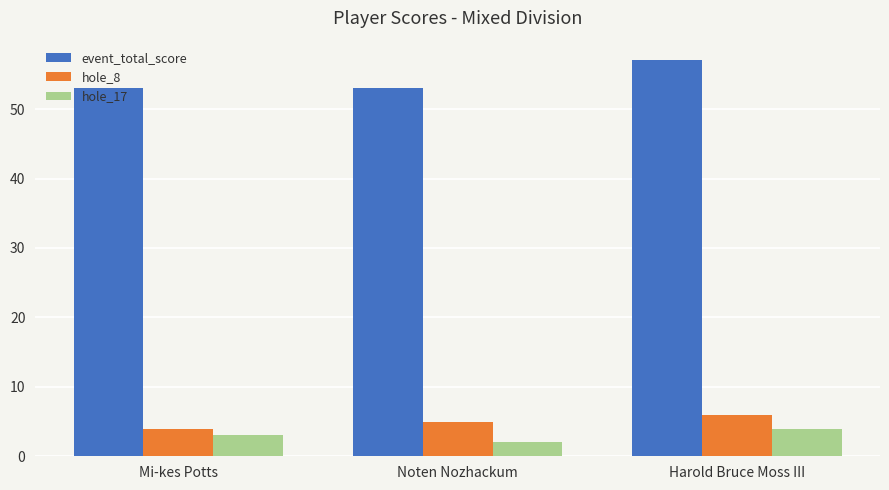

At which category is the sum across all series the highest?

Harold Bruce Moss III